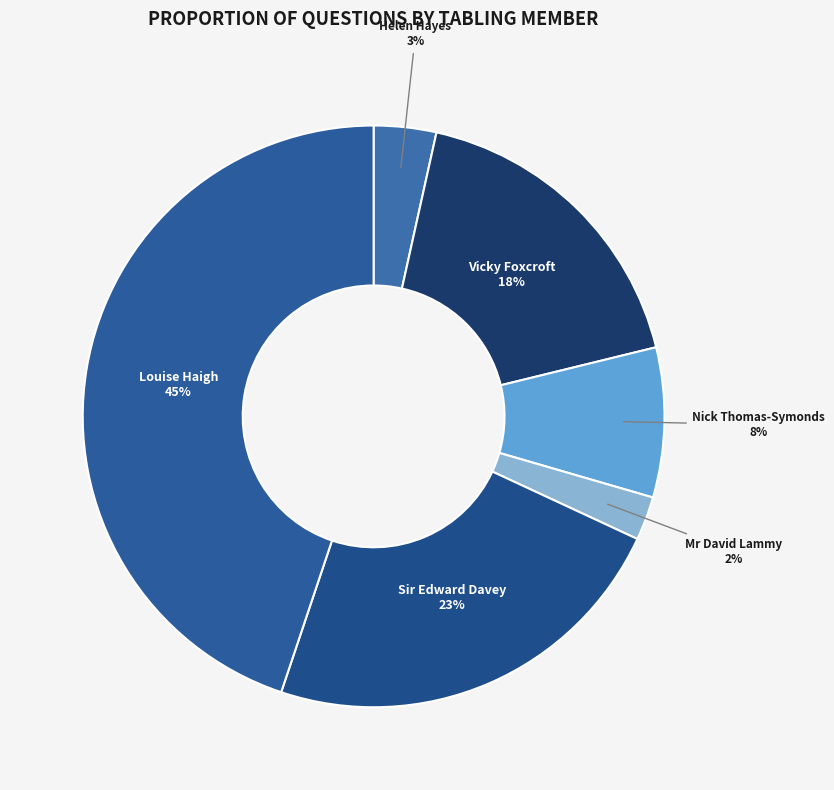

To the nearest percent, what portion does Sir Edward Davey represent?

23%